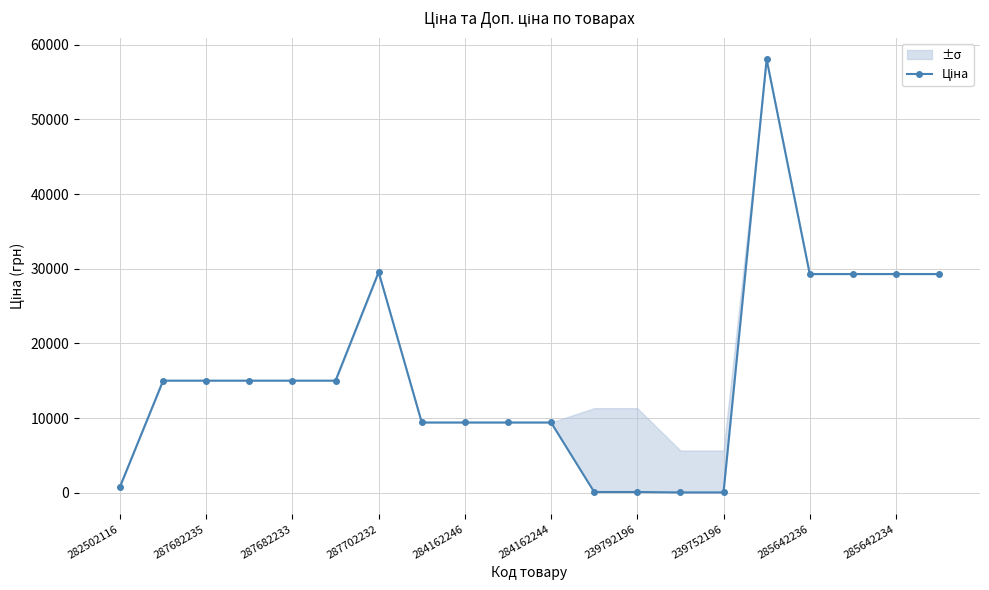

Reading left to right, what are all the values shown in this chart?

813.0	15019.2	15019.2	15019.2	15019.2	15019.2	29548.9	9416.9	9416.9	9416.9	9416.9	113.3	113.3	56.7	56.7	58037.0	29294.9	29294.9	29294.9	29294.9